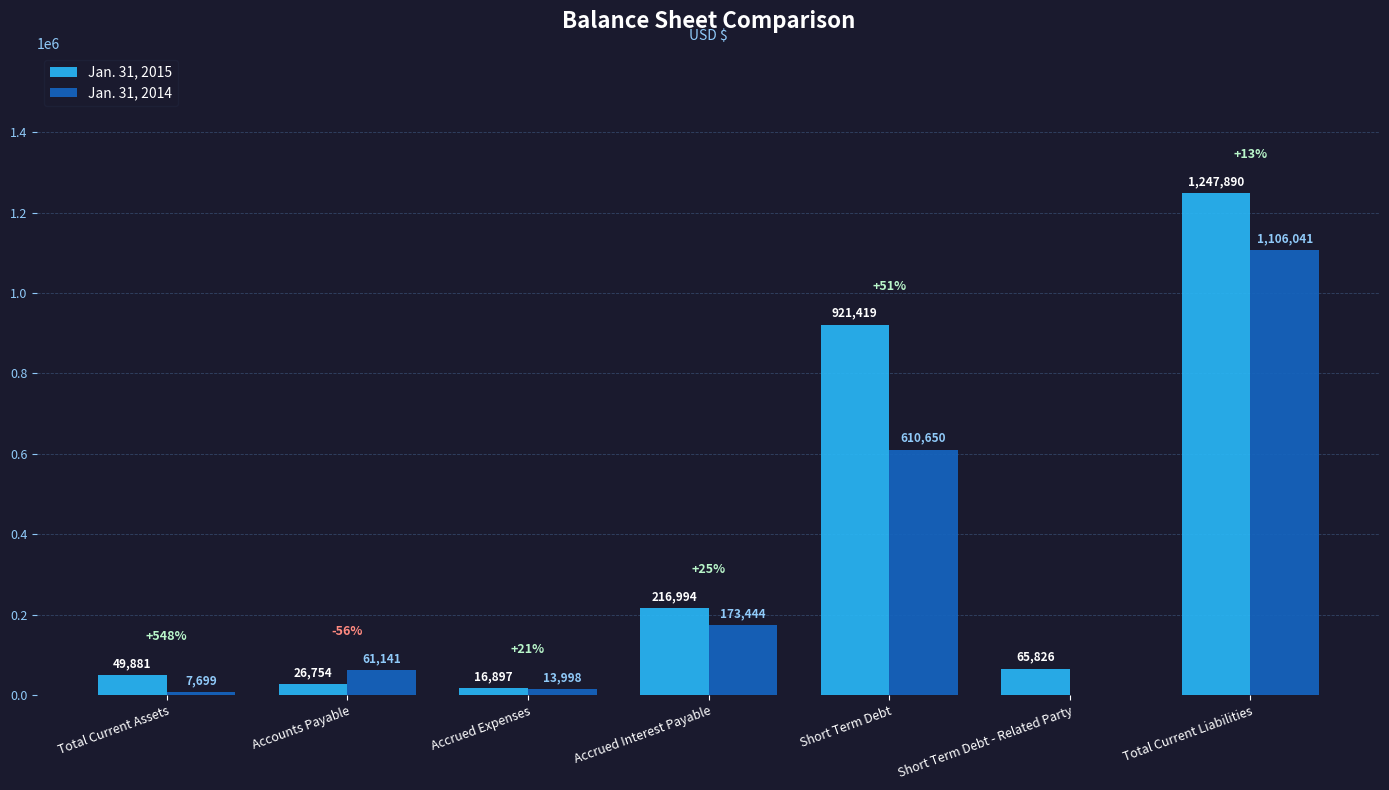

What is the sum of the Jan. 31, 2014 values at Accrued Expenses and Short Term Debt - Related Party?

13998